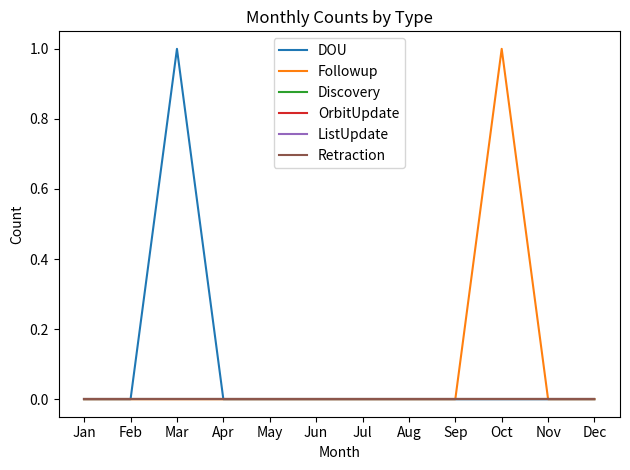

What is the total value across all series at Oct?

1